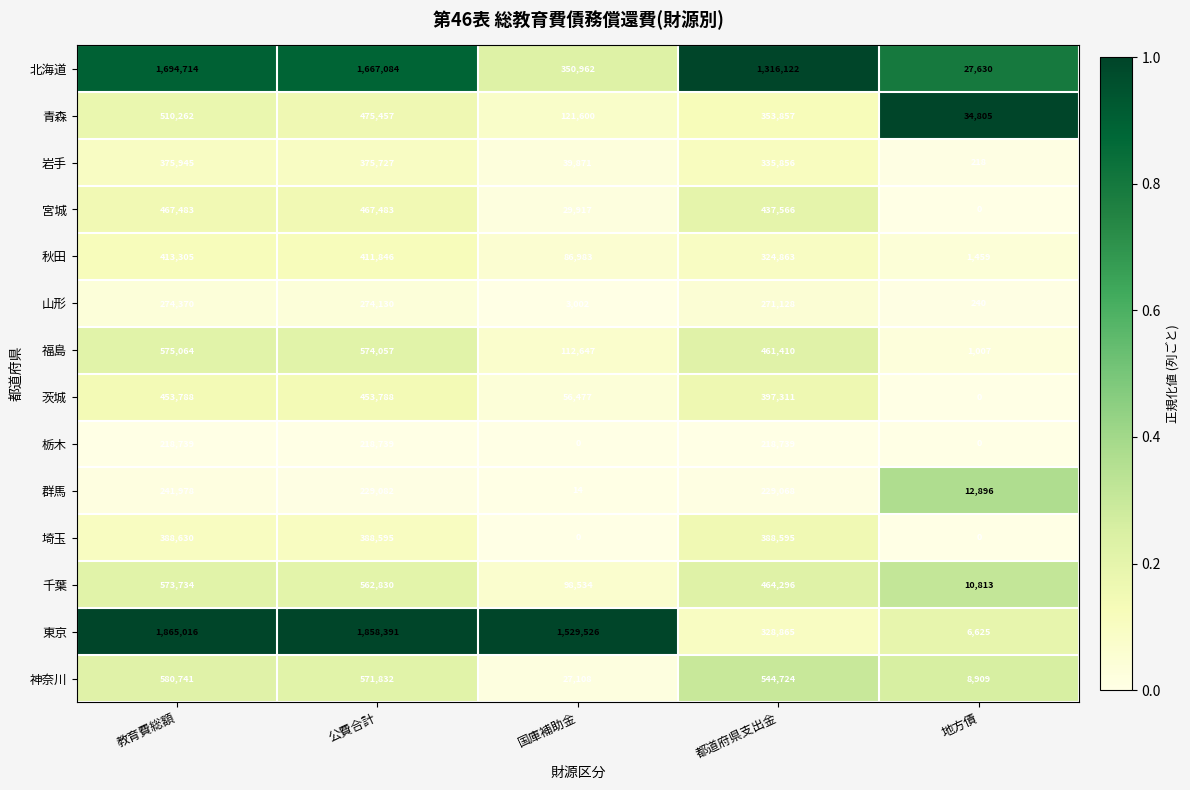

Which series has the widest spread of values?

東京